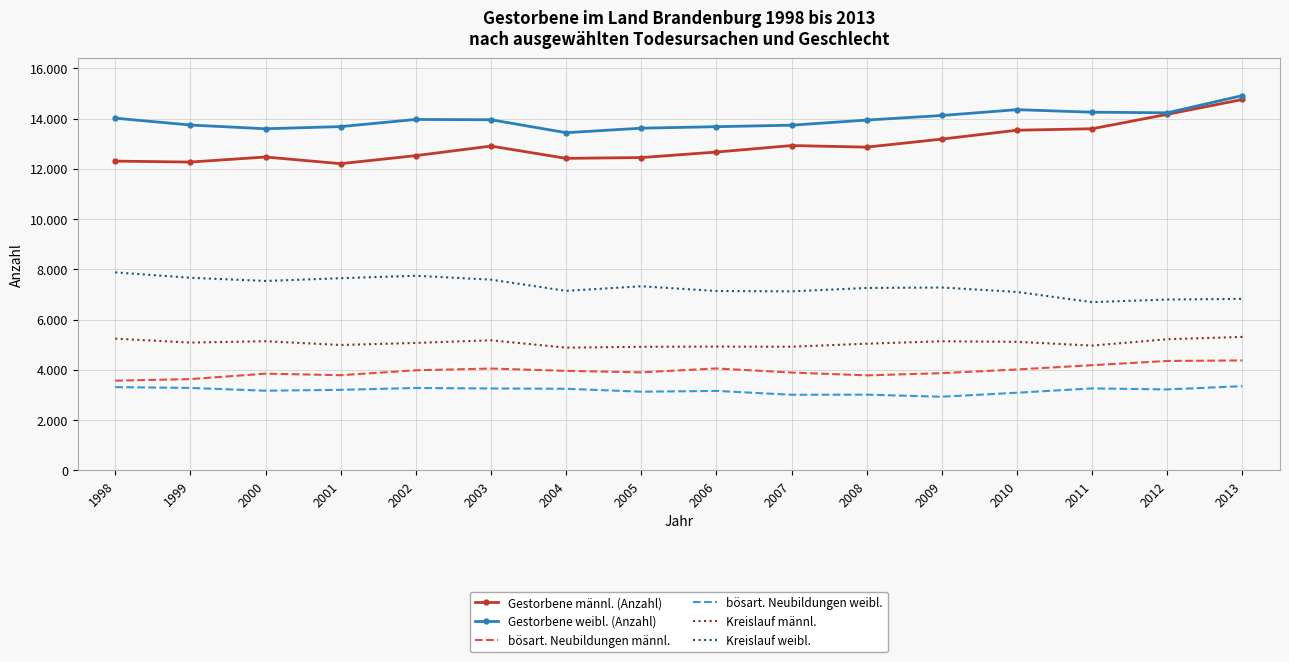

What are all the series names shown in the legend?

Gestorbene männl. (Anzahl), Gestorbene weibl. (Anzahl), bösart. Neubildungen männl., bösart. Neubildungen weibl., Kreislauf männl., Kreislauf weibl.